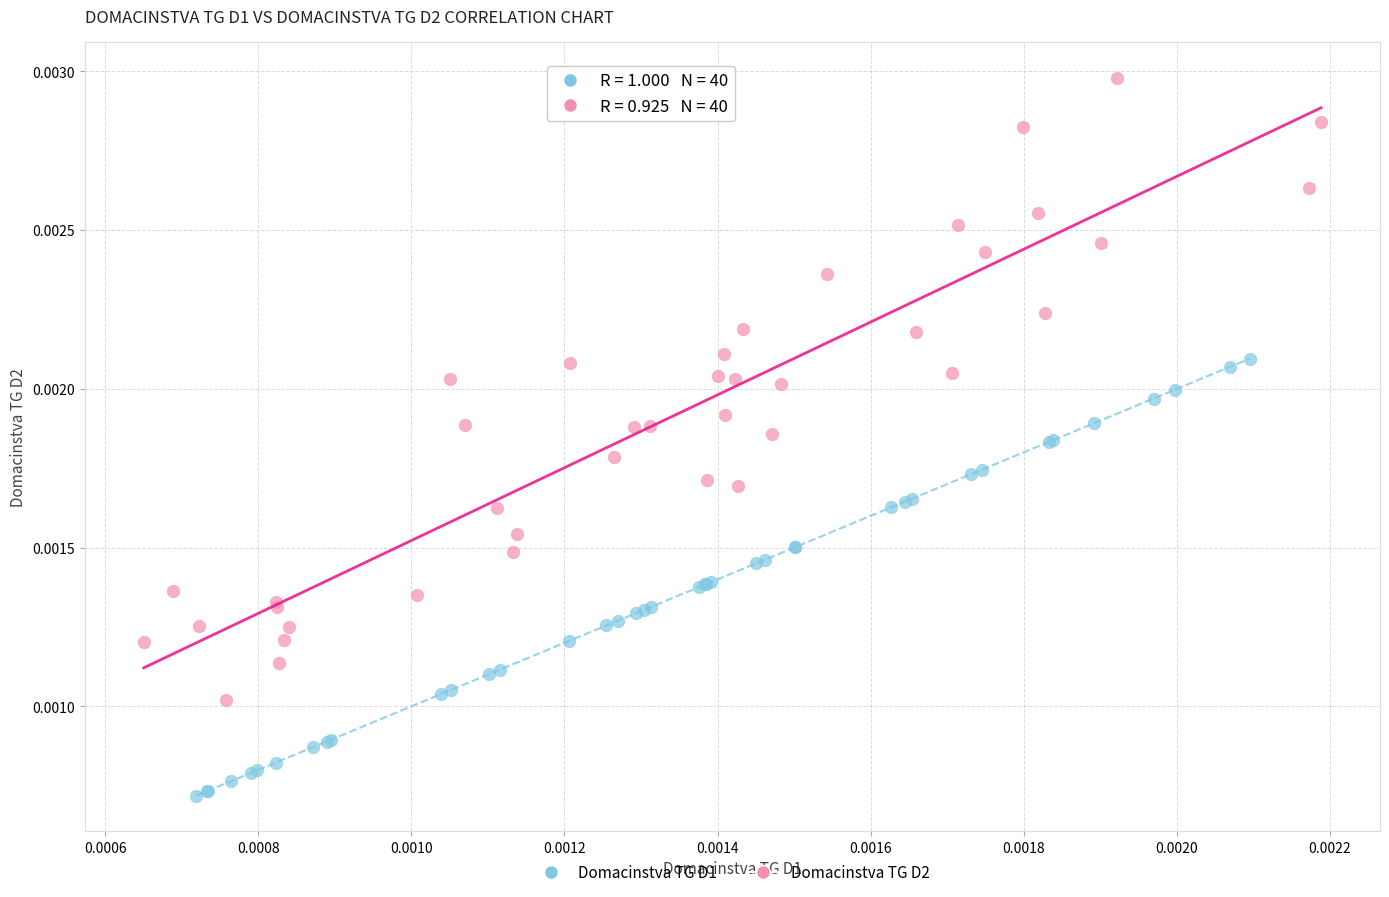

Which series reaches the maximum Y coordinate?

Domacinstva TG D2